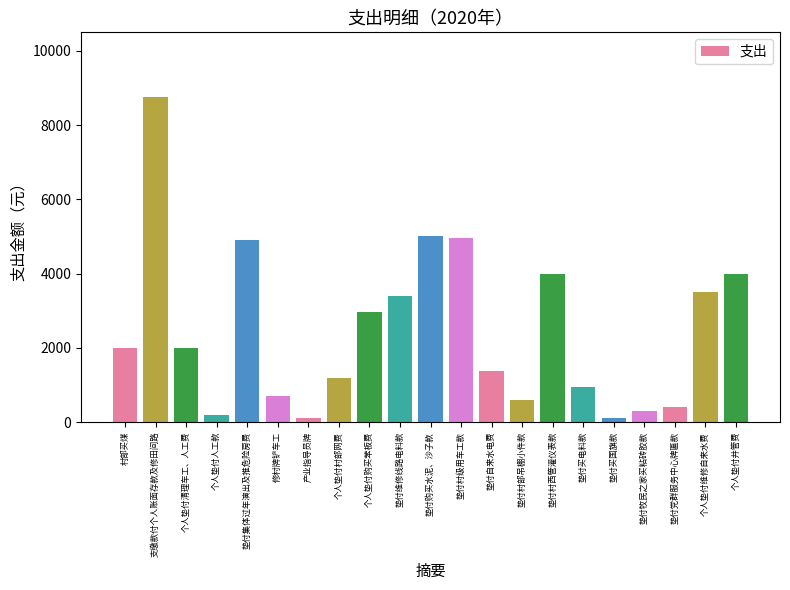

What is the difference between the second highest and second lowest values?

4900.0